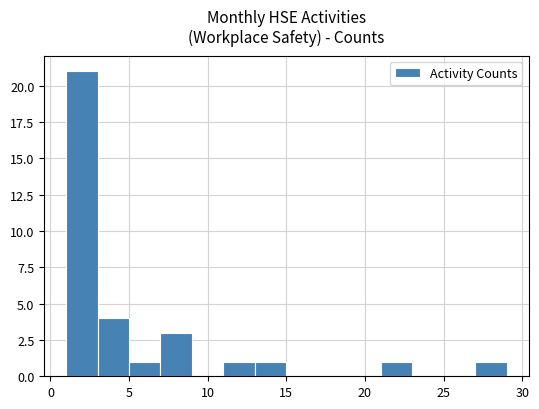

Which range on the x-axis has the tallest bar?

1 to 3